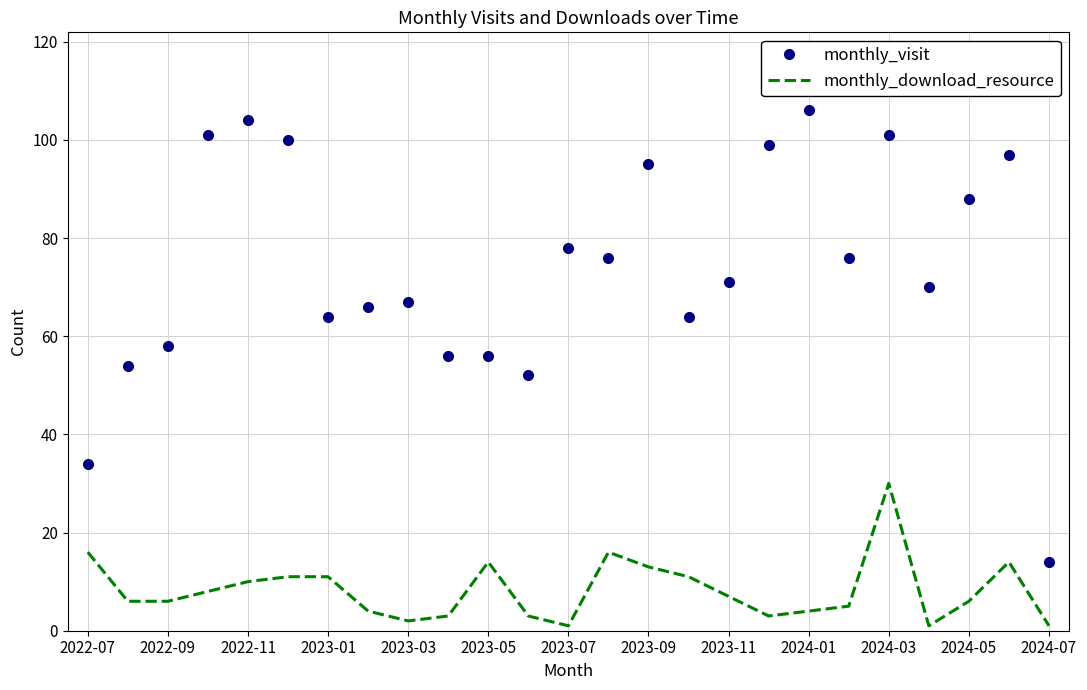

Which series has the largest total across all categories?

monthly_visit